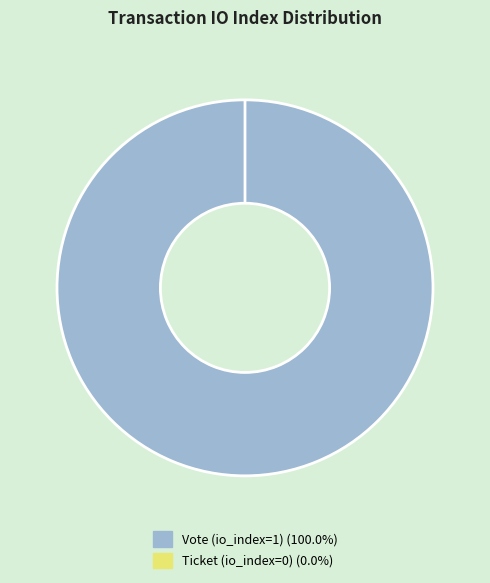

Is it true that Ticket (io_index=0) is 14% of the pie?

False